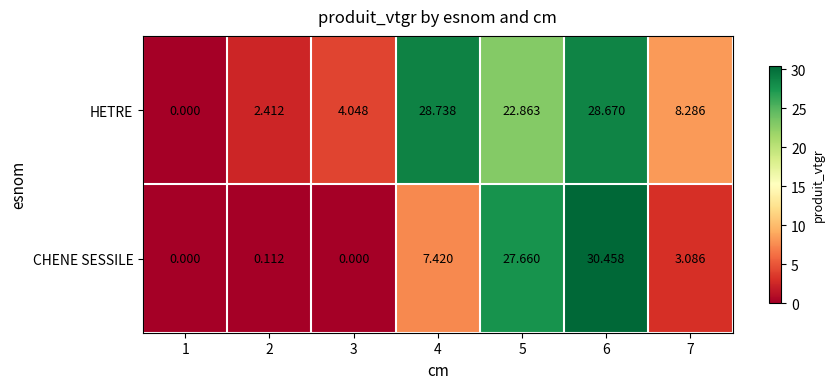

Which series has the widest spread of values?

CHENE SESSILE